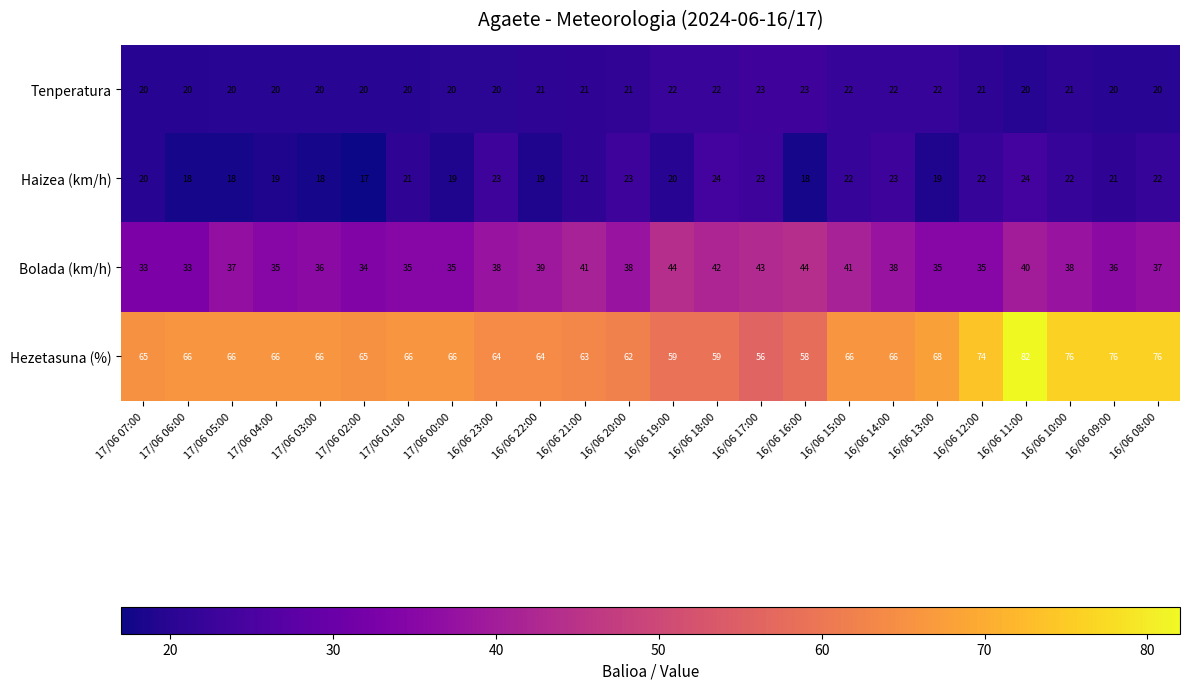

Rank the series by their maximum value, from highest to lowest.

Hezetasuna (%), Bolada (km/h), Haizea (km/h), Tenperatura